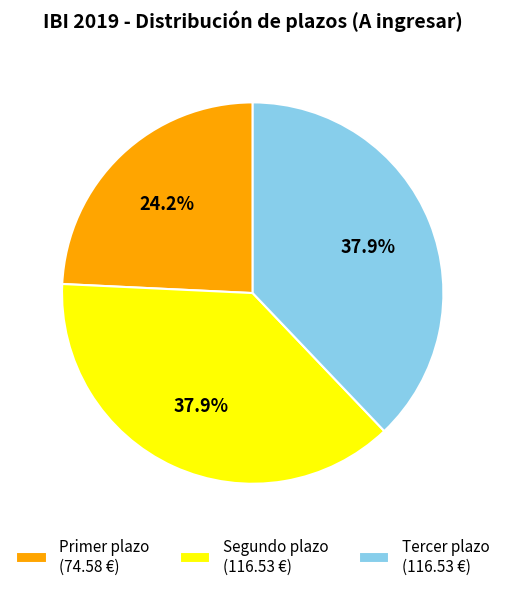

How many slices are in this pie chart?

3